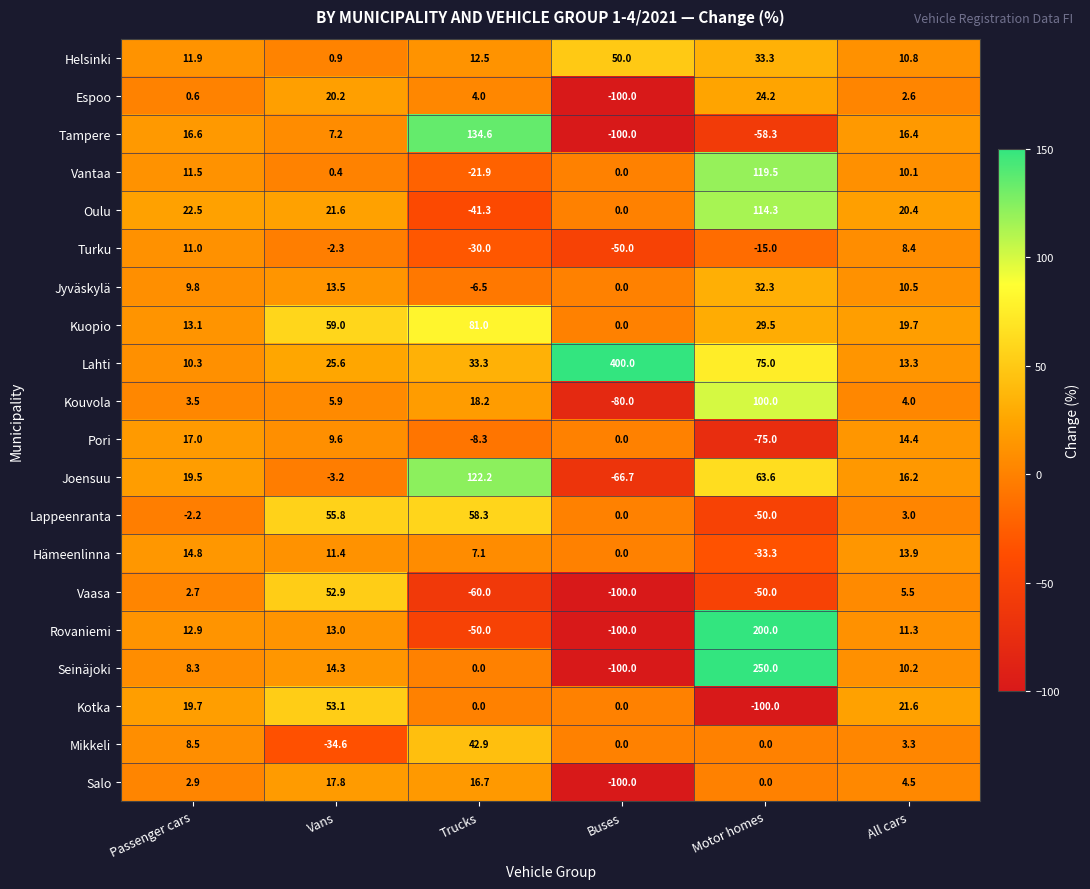

Which series has the largest total across all categories?

Lahti